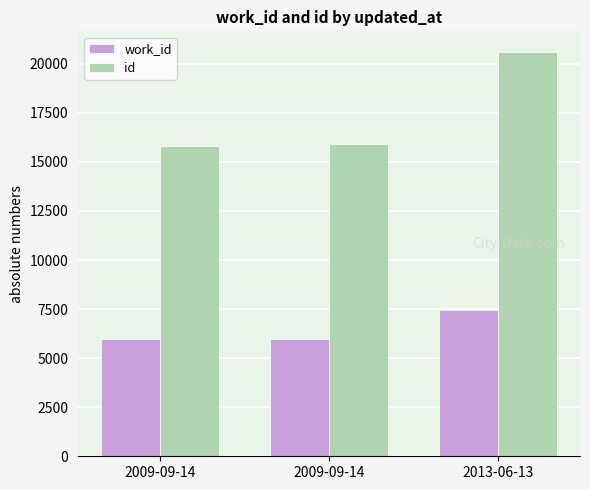

What is the label of the 1st bar from the right?

2013-06-13